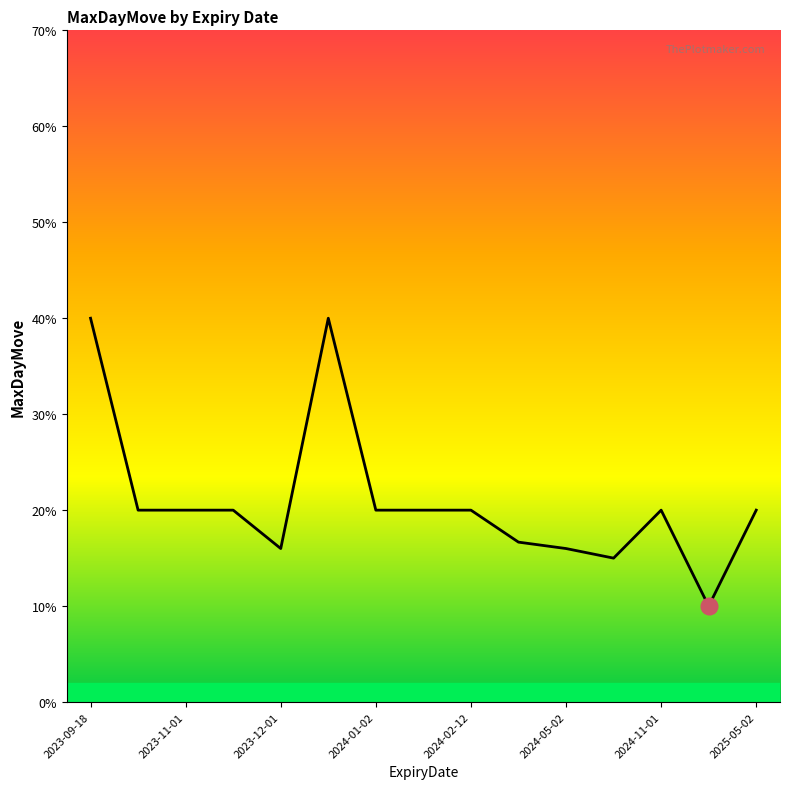

What position from the left is 2024-01-02?

7